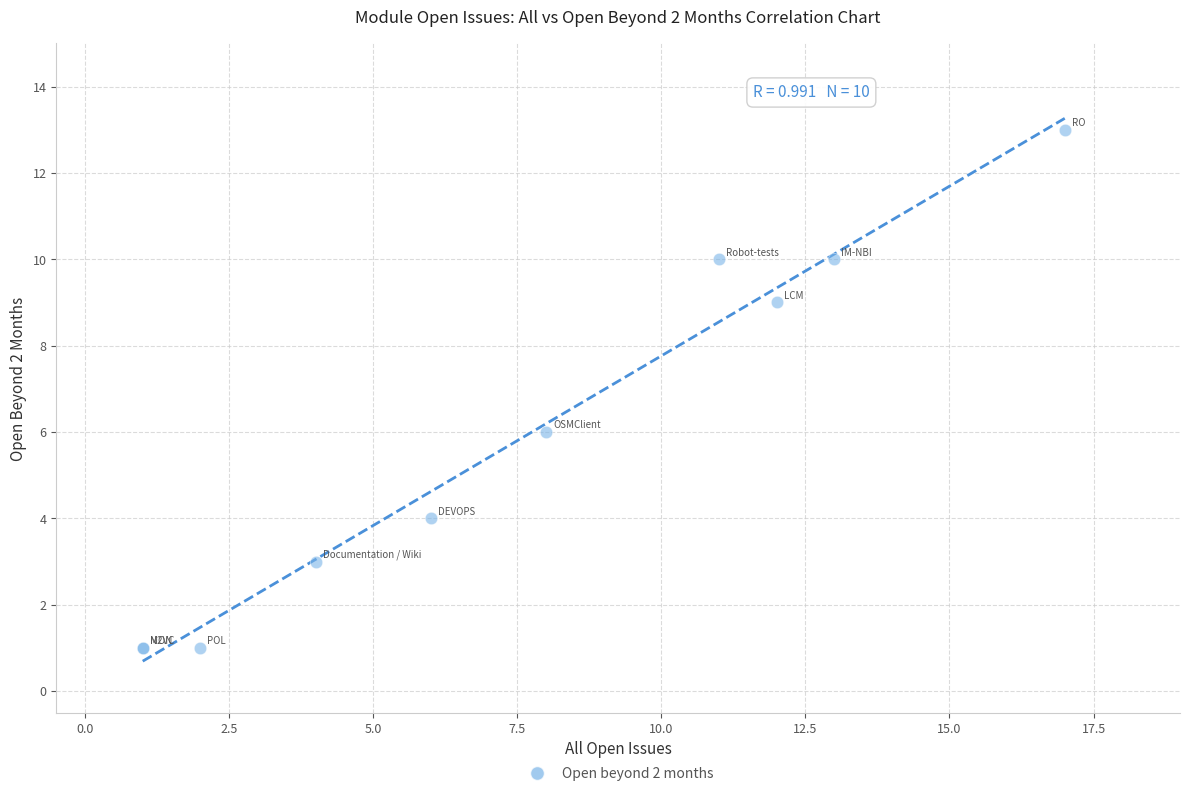

What Y value in the scatter plot is closest to 7?

6